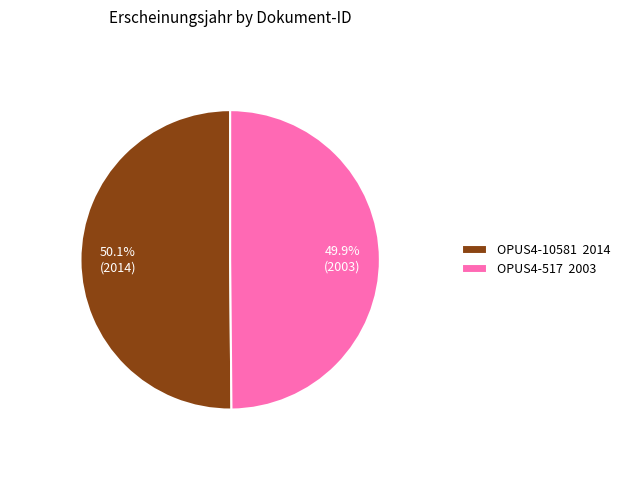

What is the ratio of the value at OPUS4-10581 2014 to the value at OPUS4-517 2003?

1.0